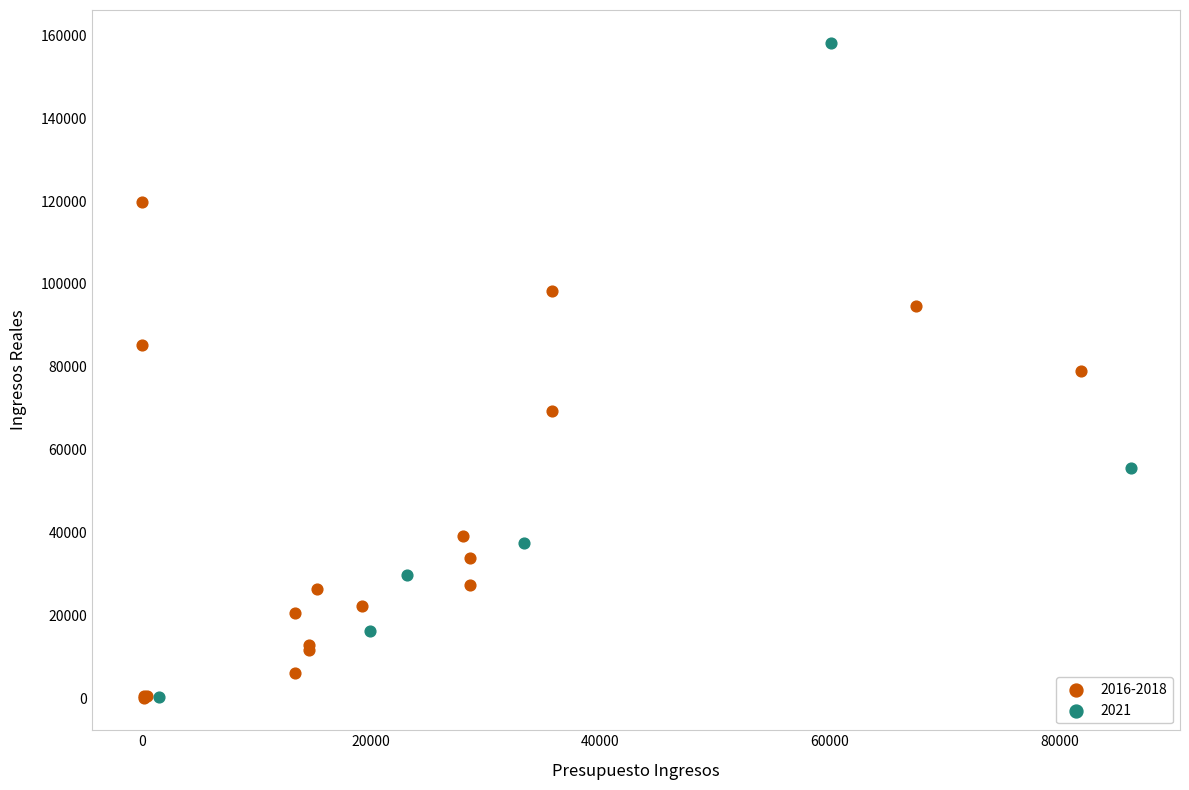

Which series reaches the maximum Y coordinate?

2021